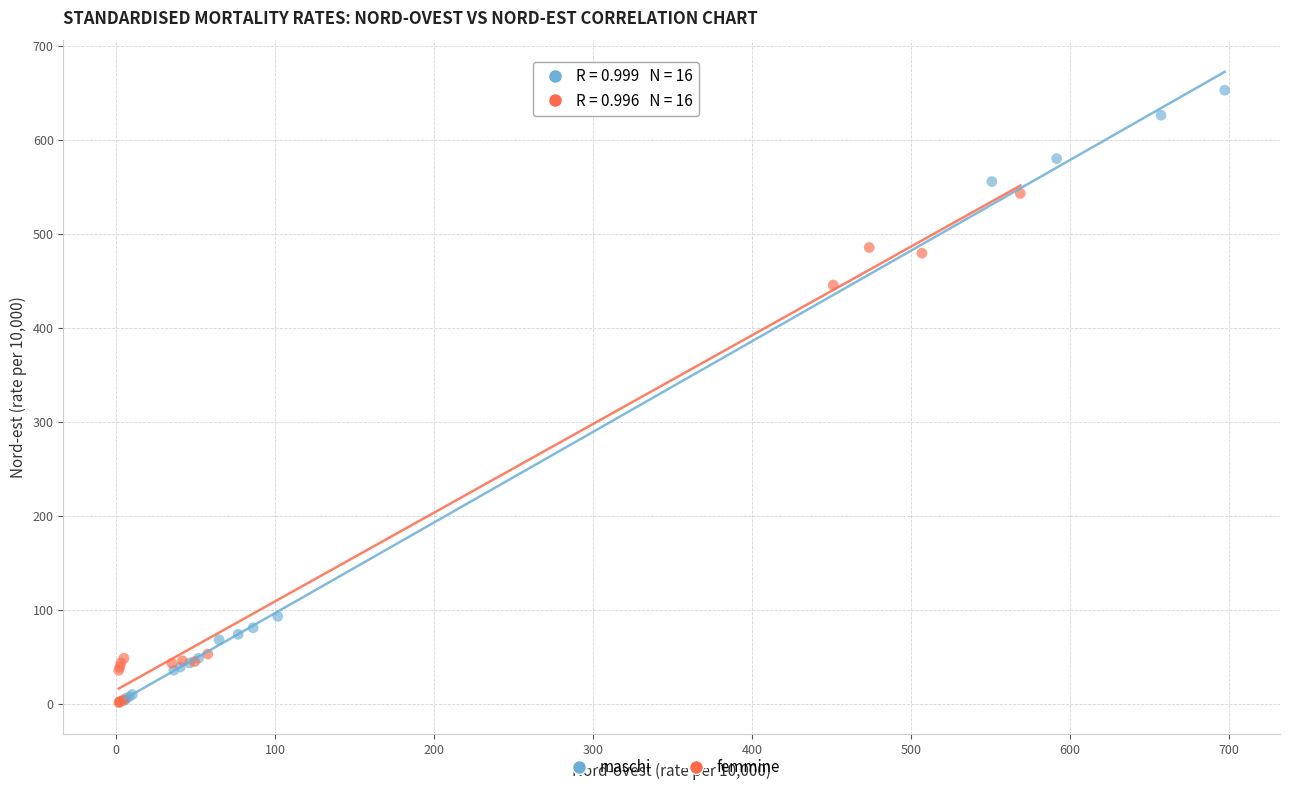

Which series reaches the maximum Y coordinate?

maschi